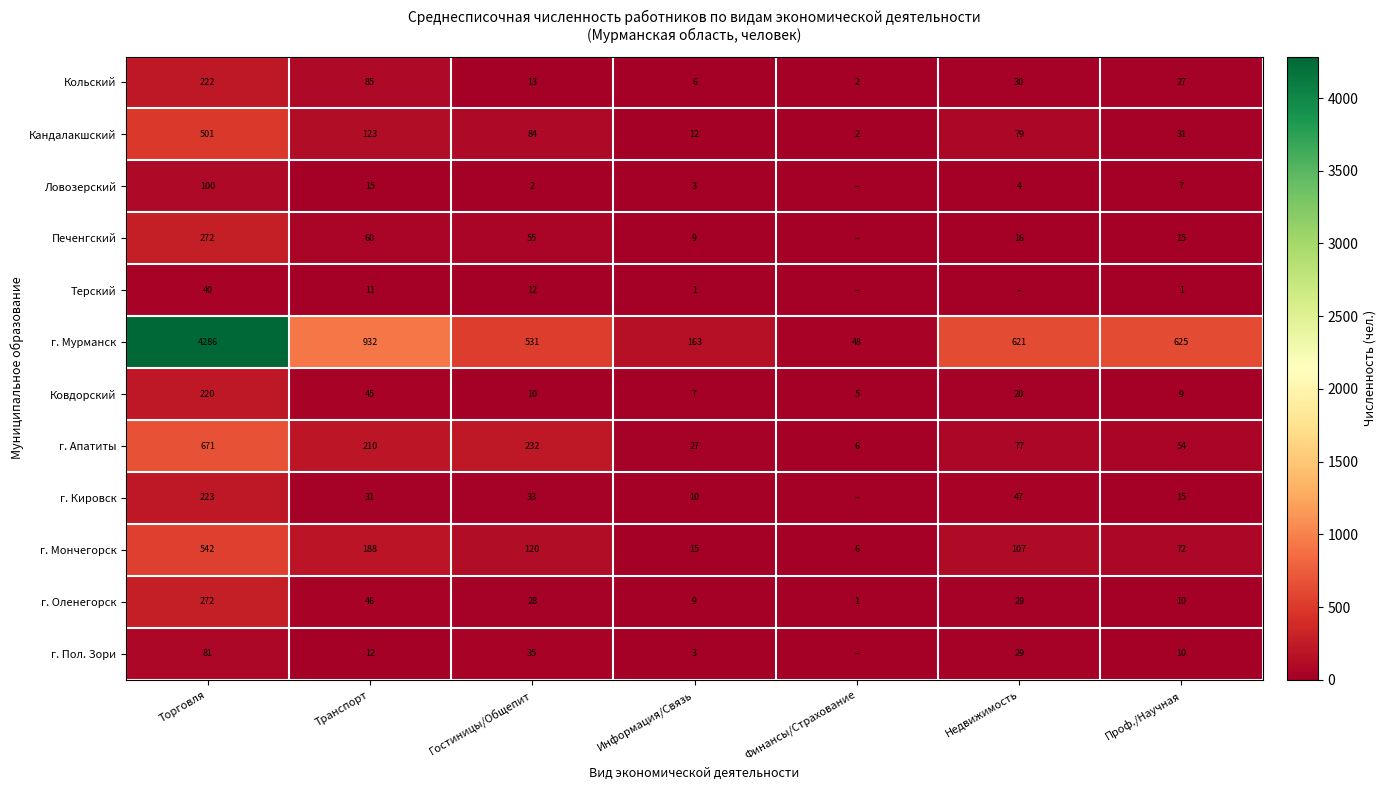

Where does the г. Оленегорск series first go above 28?

Торговля